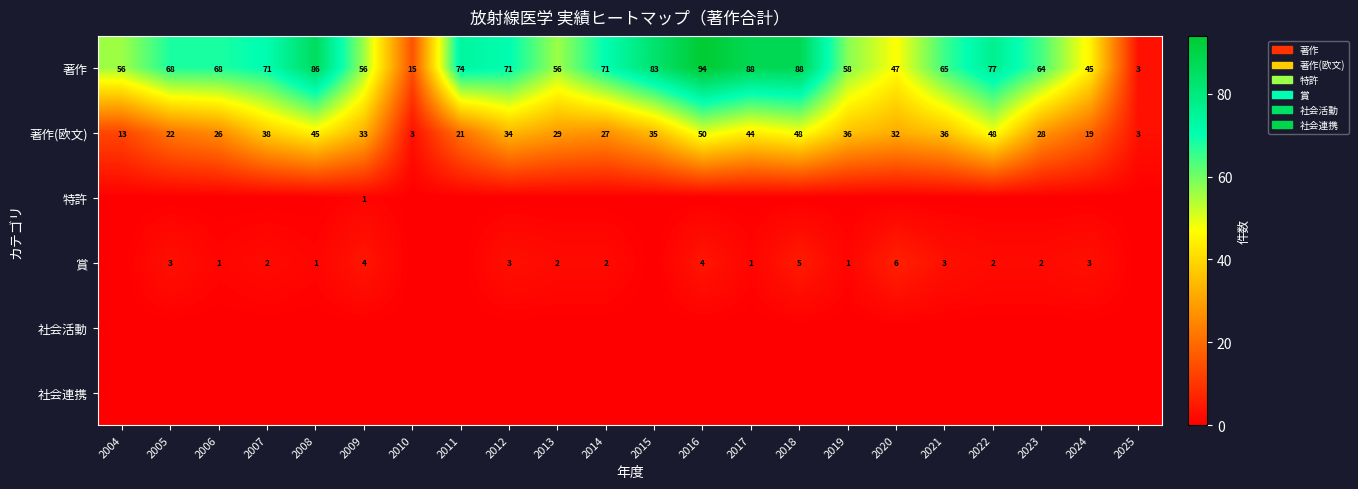

The value of 著作 at 2005 is 68. True or false?

True